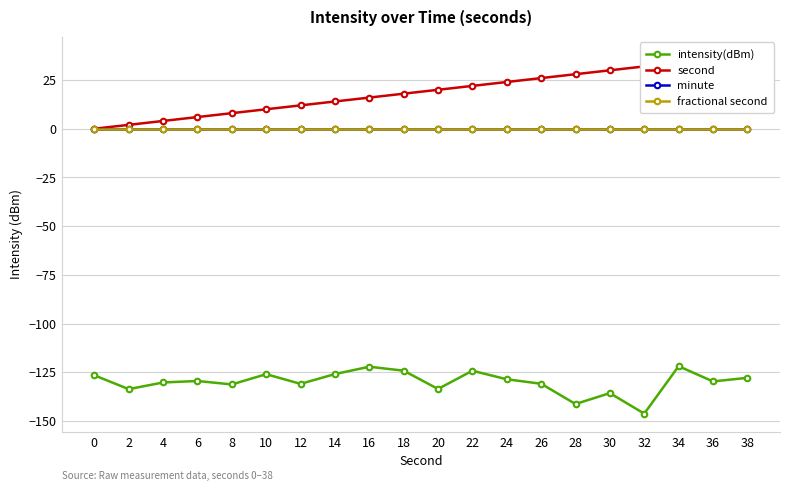

Is this an area chart (filled region under the line)?

No